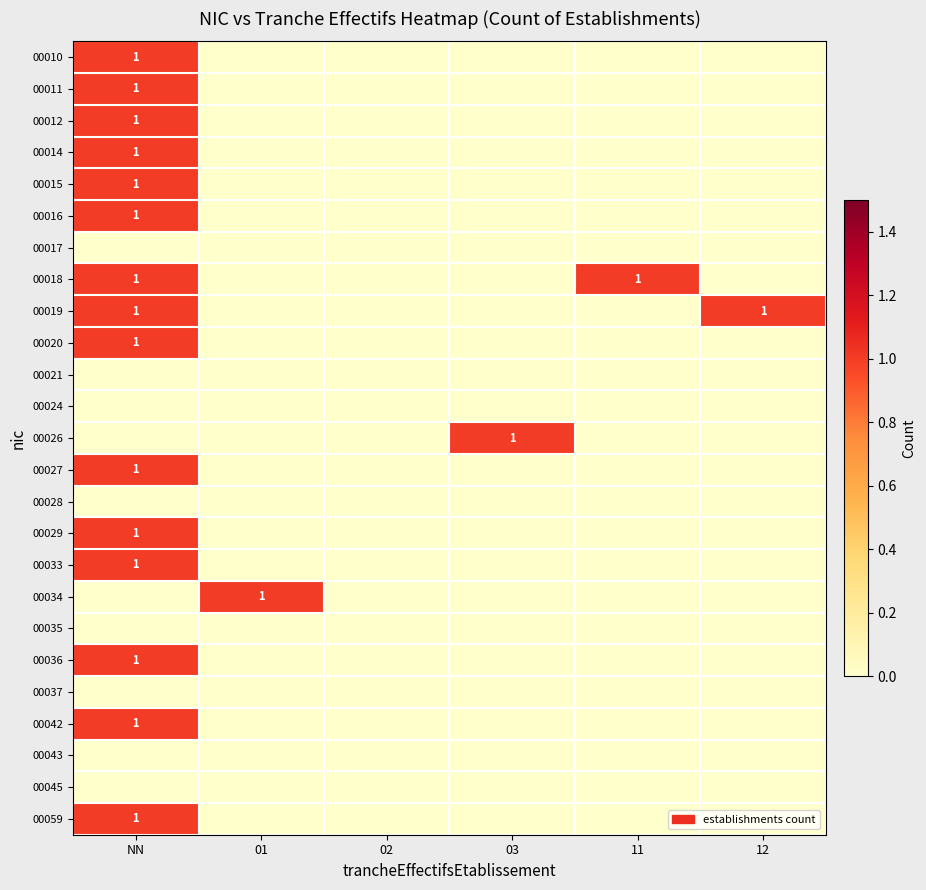

Which series has the largest total across all categories?

00018